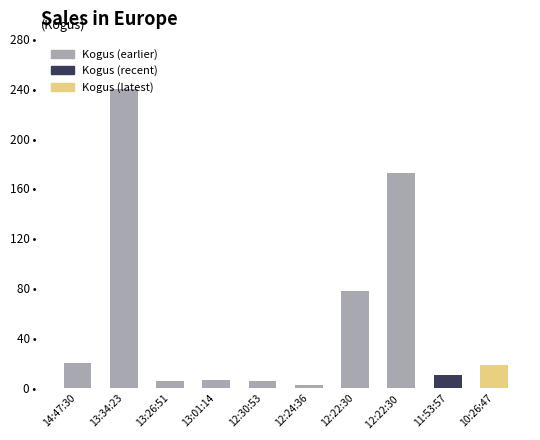

Between 10:26:47 and 14:47:30, which is larger?

14:47:30